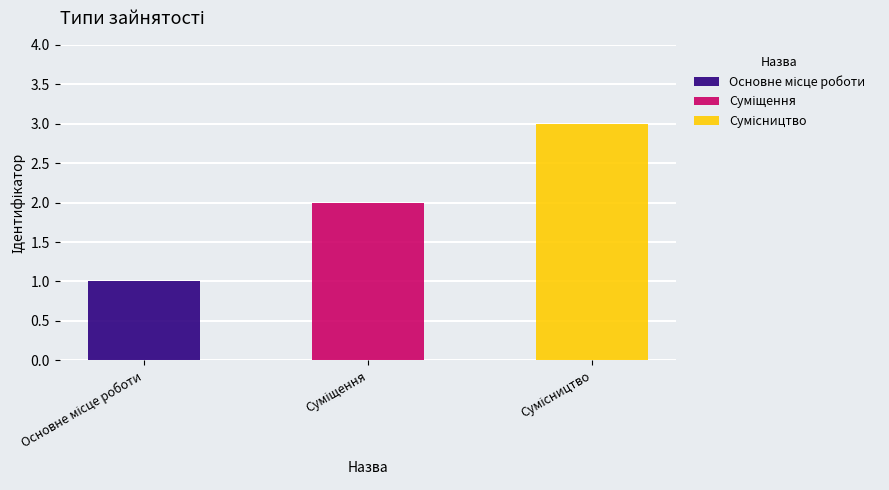

Where is the data nearest to the value 2?

Суміщення